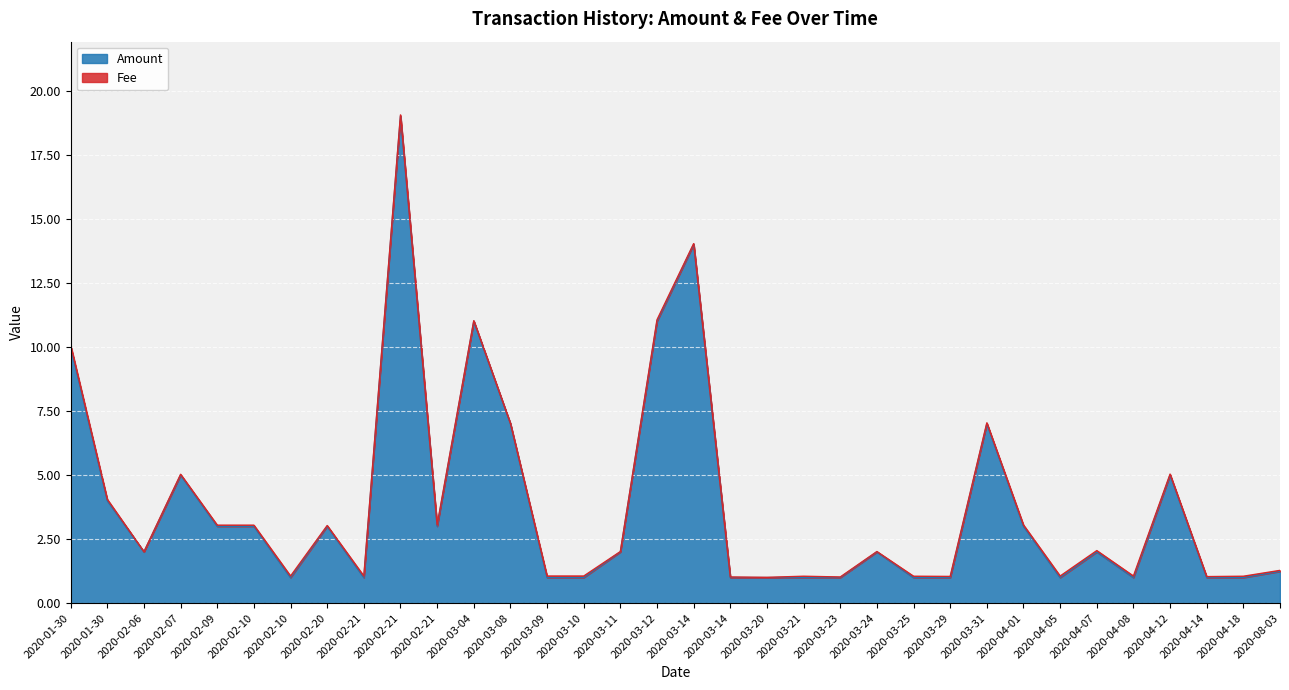

What is the maximum value shown in the chart?

19.0